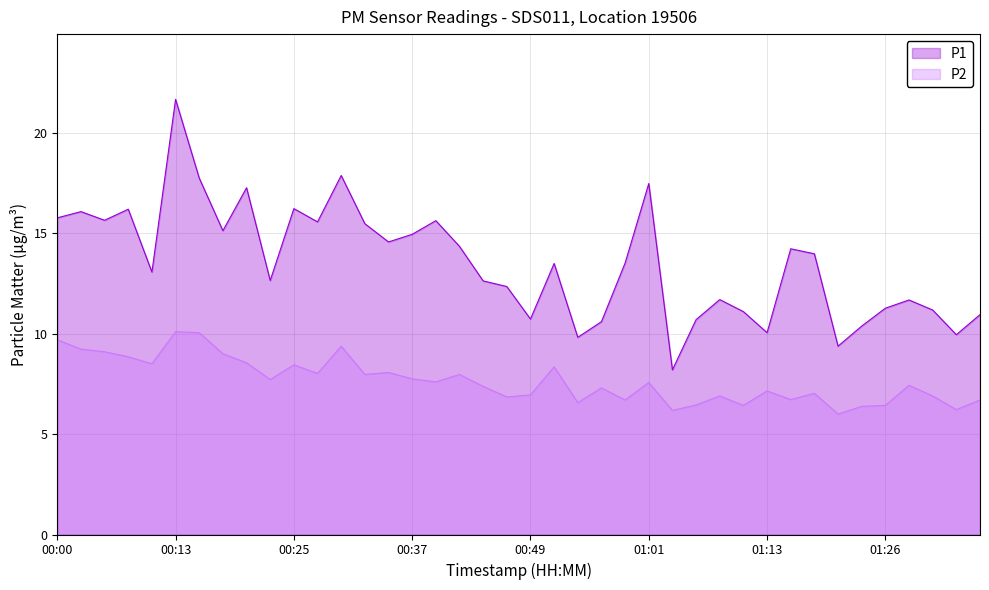

True or false: P1 has more than 2 interior local peaks.

True